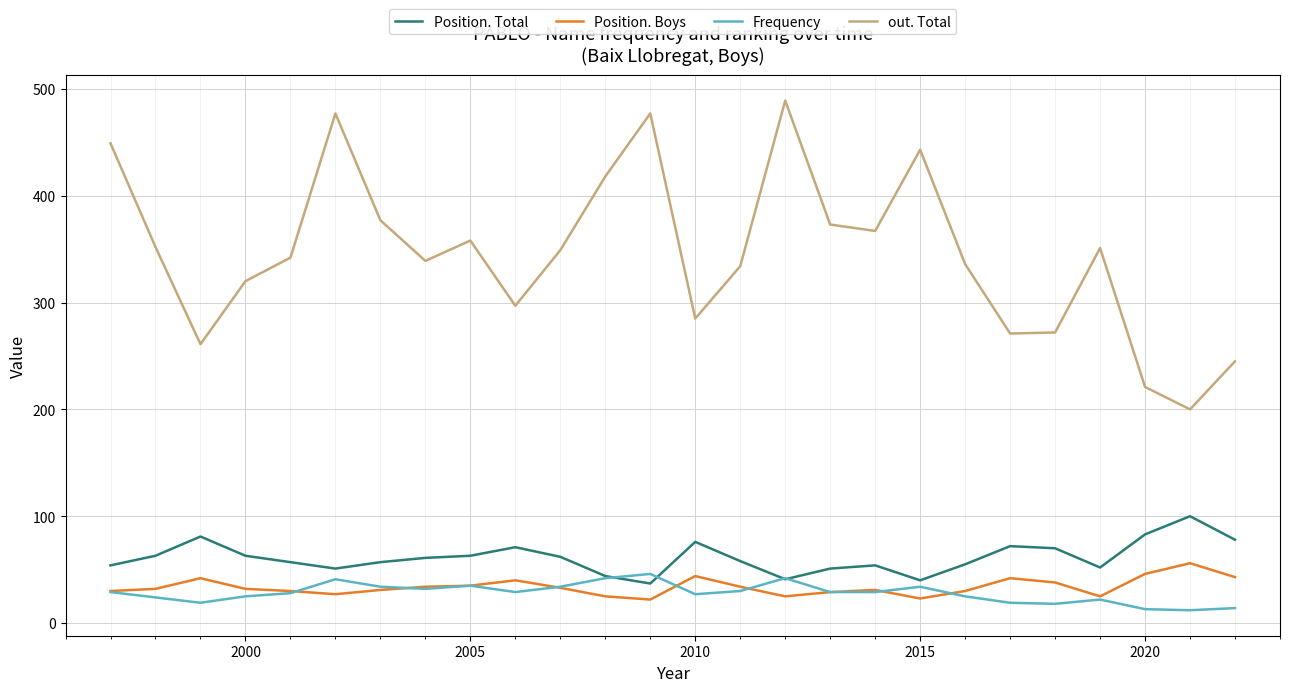

True or false: Position. Total and out. Total intersect in this chart.

False